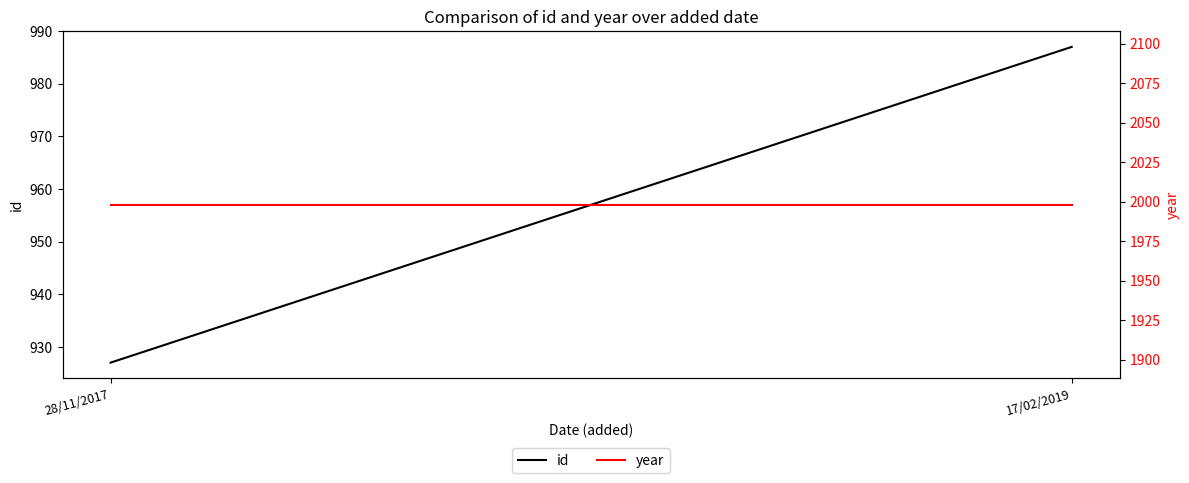

Reading left to right, transcribe all the data shown in this chart.

id: 927	987
year: 1998	1998